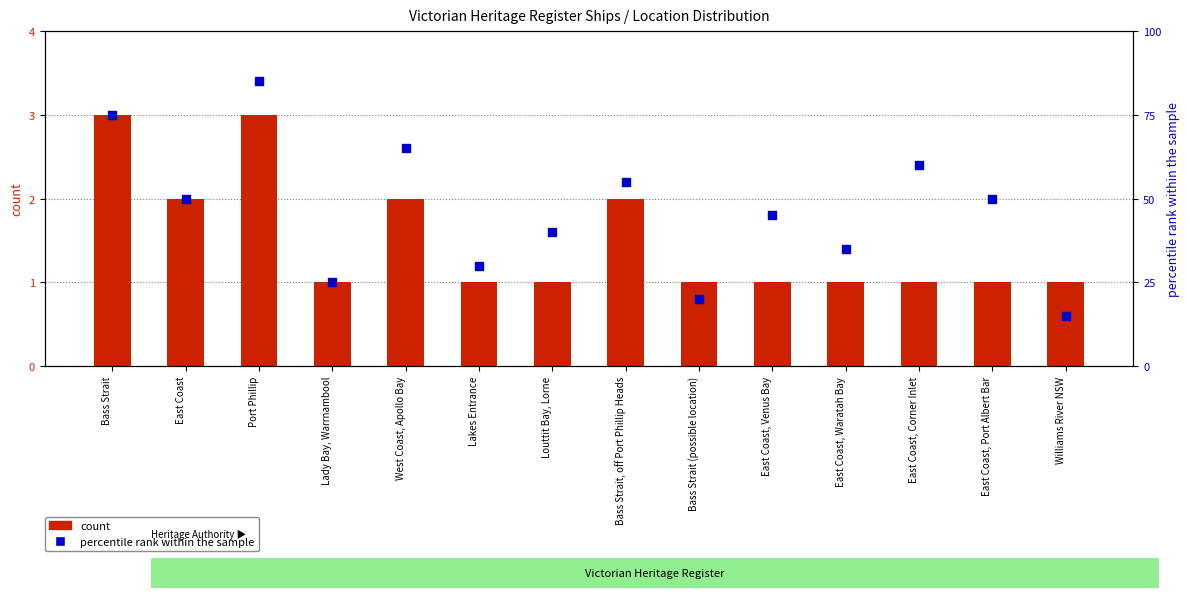

Which series contains the lowest Y value?

count